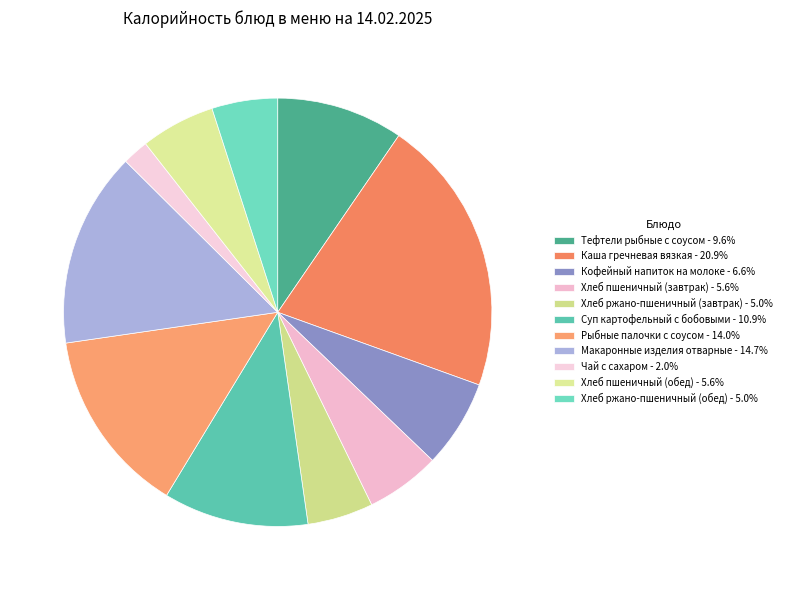

Is there any slice that represents more than half of the pie?

No